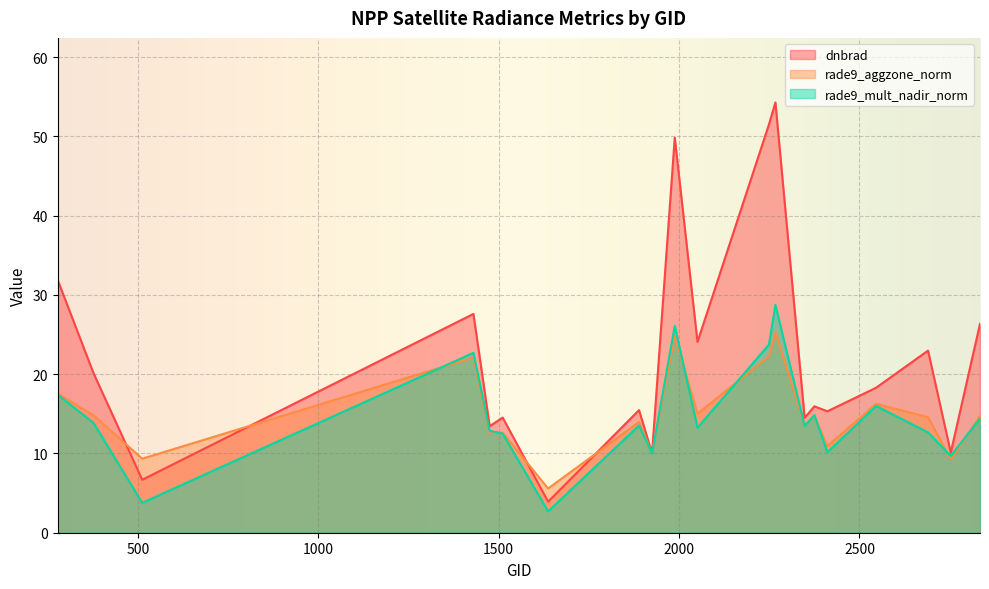

At 1430, list the series in order from smallest to largest.

rade9_aggzone_norm, rade9_mult_nadir_norm, dnbrad